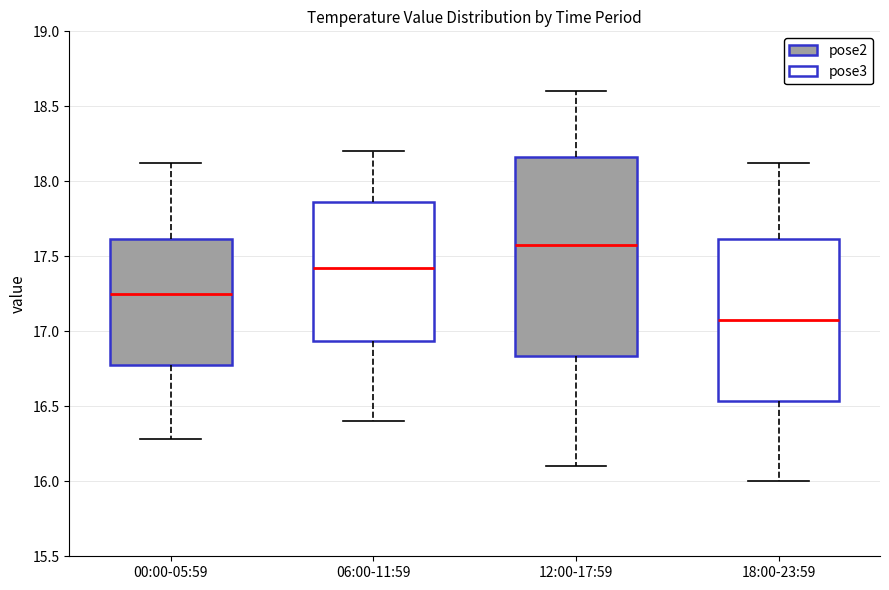

Which box has the lowest median line?

18:00-23:59